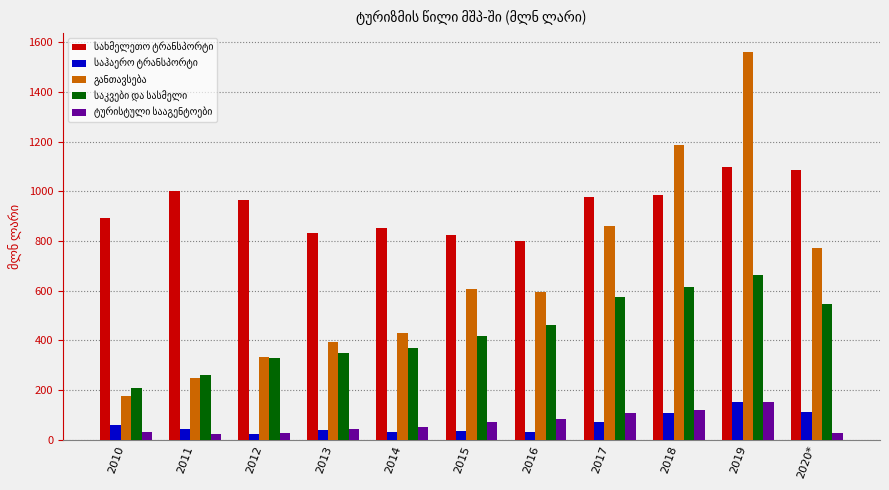

What is the label of the 8th bar from the right?

2013